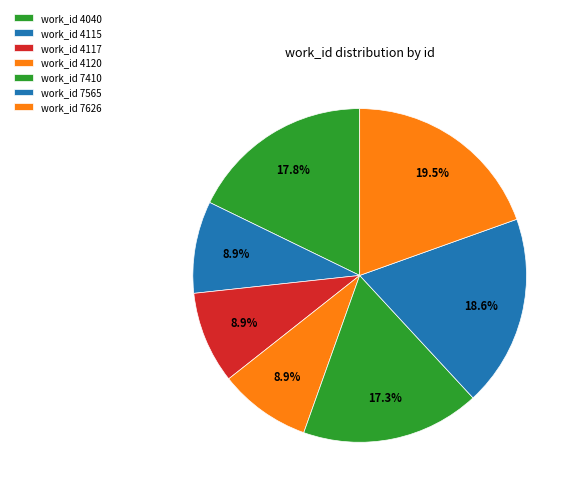

To the nearest percent, what is the average slice percentage?

14%